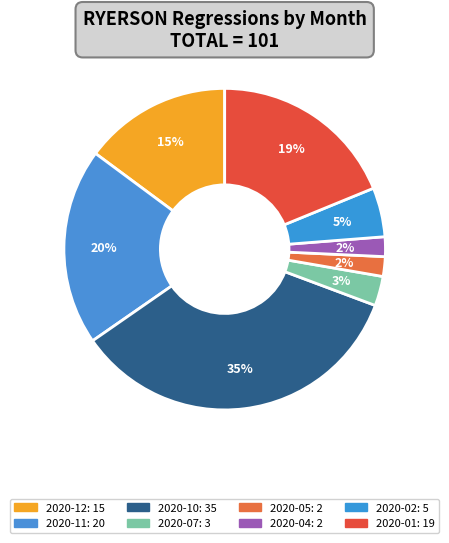

What portion of the pie excludes 2020-01?

81.2%